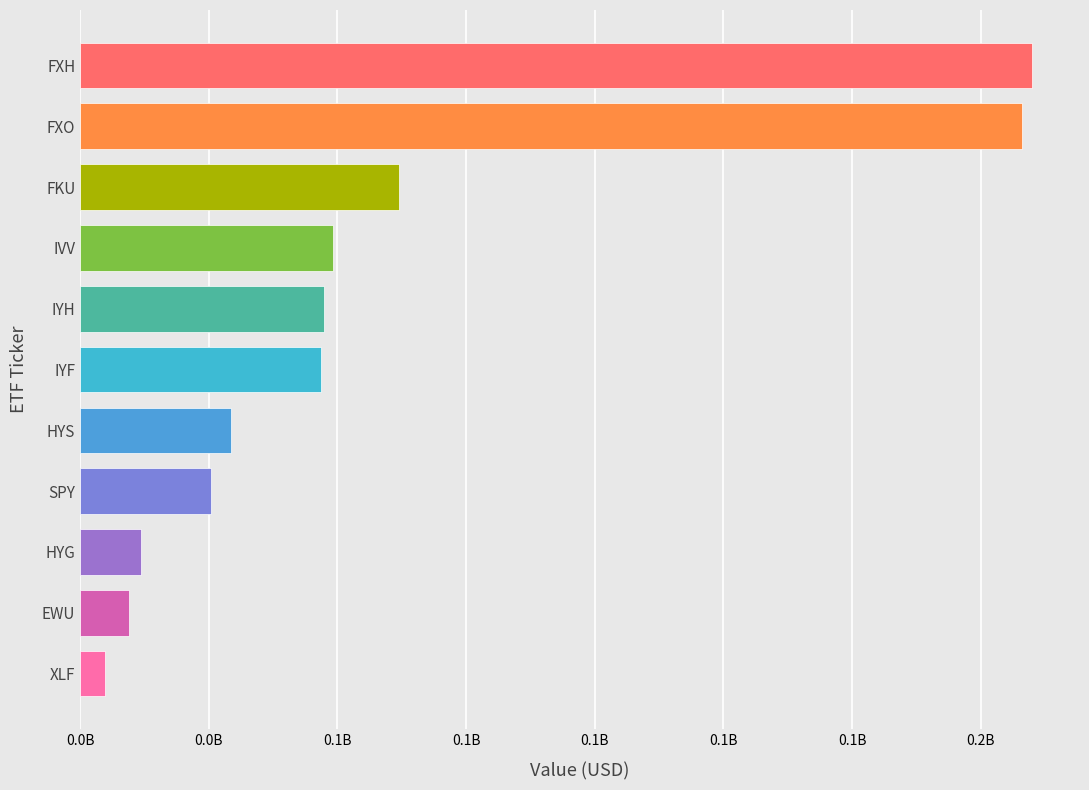

Reading left to right, what are all the values shown in this chart?

FIRST TRST HLTH CARE ETF ALPHA=185048000	FIRST TRUST     ETF FINANCIAL=182946000	FIRST TR UNITED ETF KINGDOM AL=61985000	ISHARES CORE S&P 500 ETF S&P 5=49059000	ISHARES         ETF U.S. HEALT=47324000	ISHARES         ETF U.S. FINAN=46896000	PIMCO 0-5 YEAR HIGH  ETF YIELD=29277000	SPDR S&P 500 TRUST   ETF=25460000	ISHARES IBOXX $ ETF HIGH YIELD=11806000	ISHARES MSCI UNITED  ETF KINGD=9416000	FINANCIAL SELECTETF SECTOR SPD=4763000